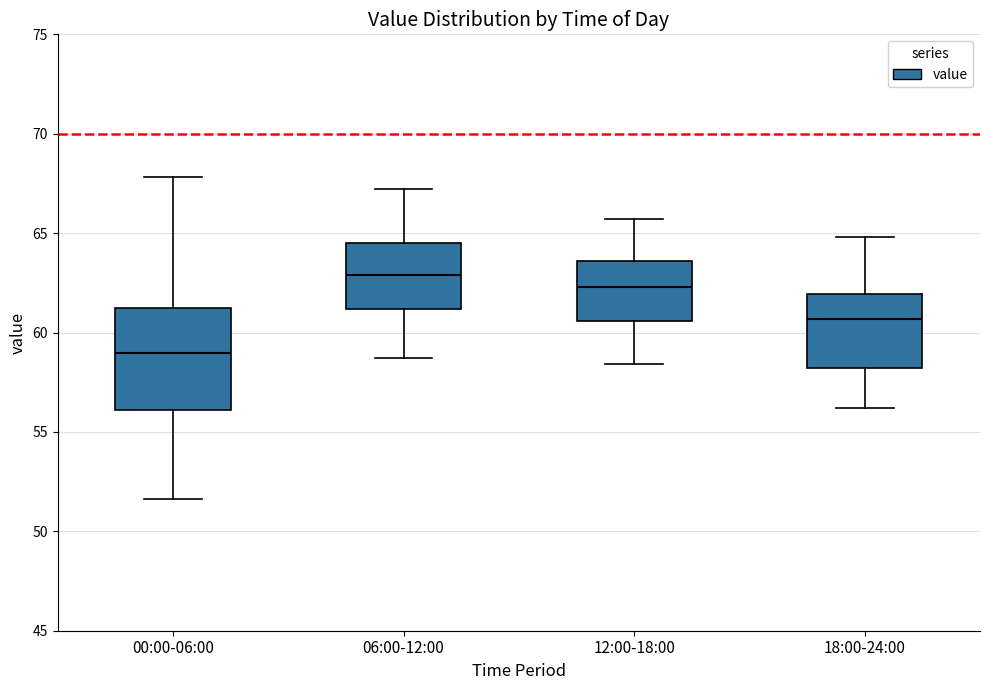

Reading left to right, read every box against the y-axis: the position of its median line, the range the box covers, and the ends of its whiskers. The values are not printed on the chart, so give them approximately, as read against the axis.

00:00-06:00: median 59.0, box 56.0 to 61.0, whiskers 51.5 to 68.0
06:00-12:00: median 63.0, box 61.0 to 64.5, whiskers 58.5 to 67.0
12:00-18:00: median 62.5, box 60.5 to 63.5, whiskers 58.5 to 65.5
18:00-24:00: median 60.5, box 58.0 to 62.0, whiskers 56.0 to 65.0